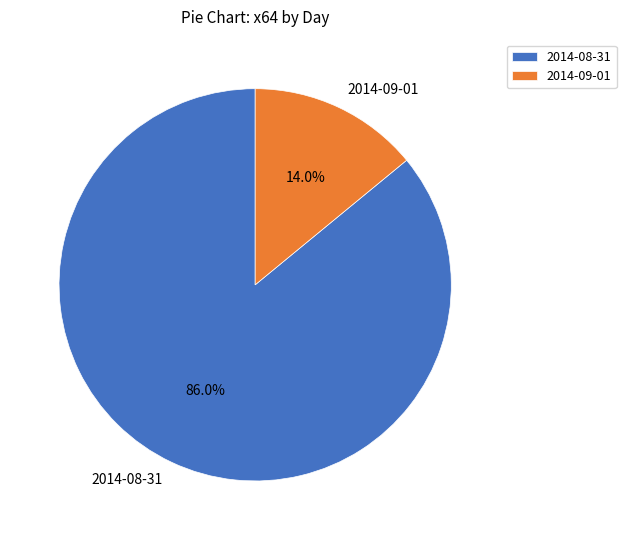

Between 2014-09-01 and 2014-08-31, which is larger?

2014-08-31